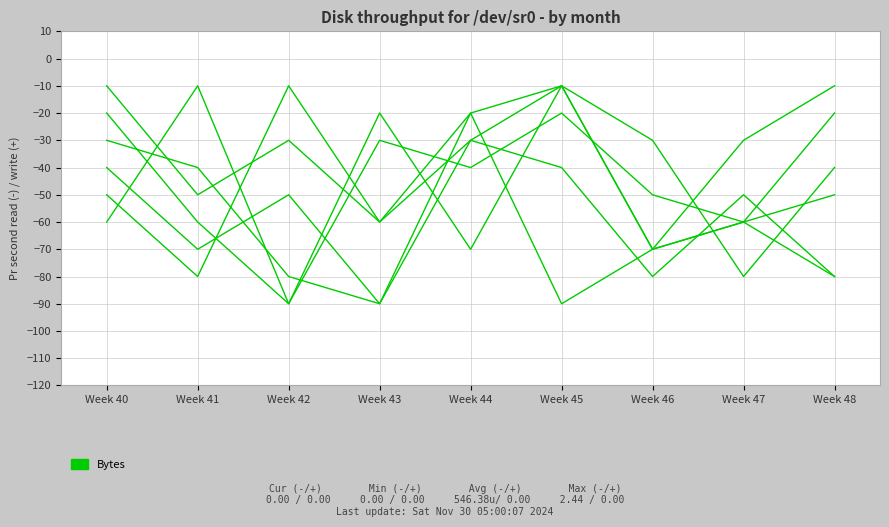

Is this an area chart (filled region under the line)?

No